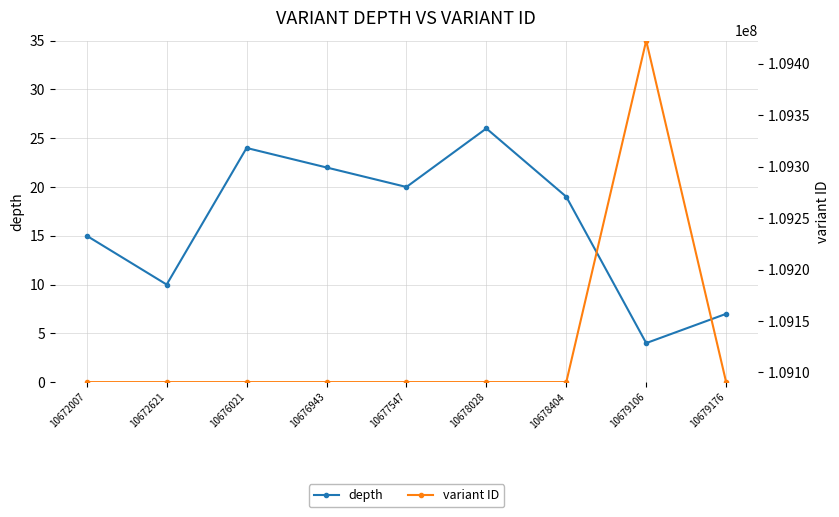

How many data points in variant ID are less than 109090609?

4